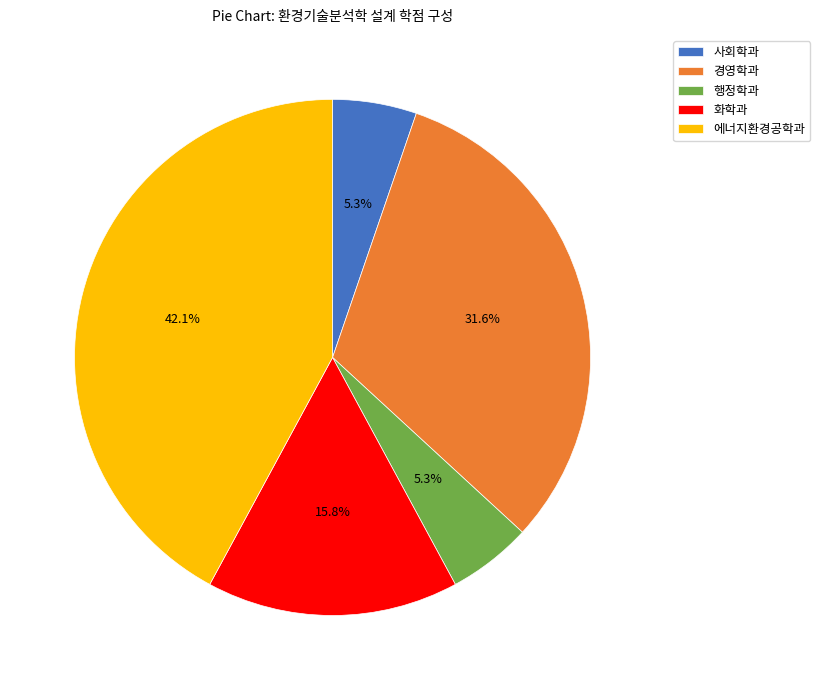

What is the largest slice in the pie chart?

에너지환경공학과